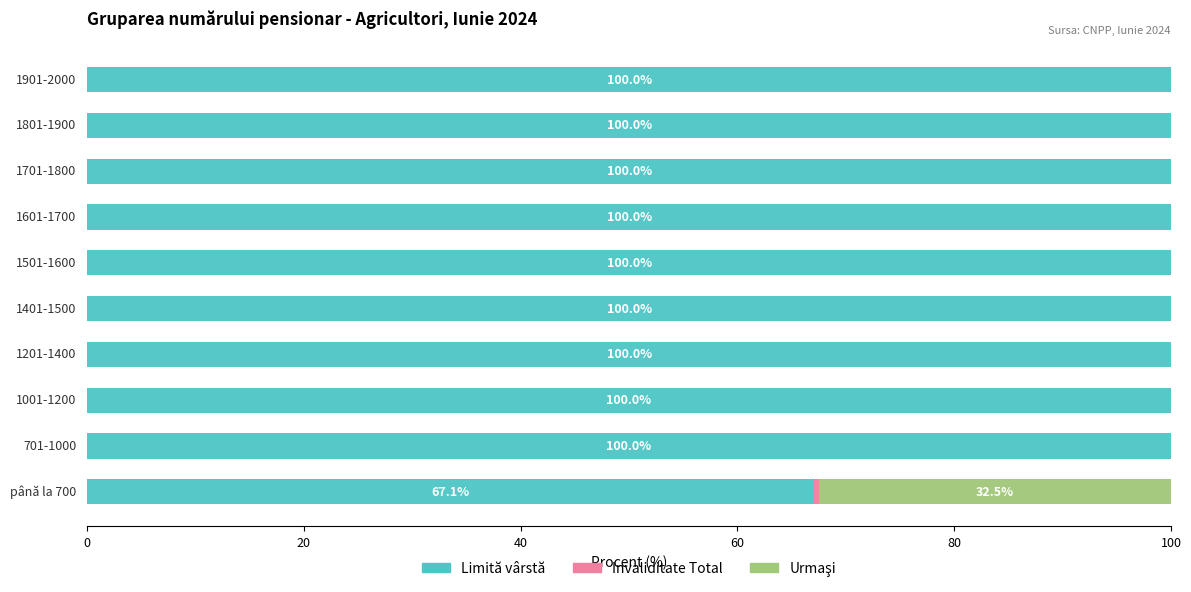

What is the highest value of the Limită vârstă series?

100.0